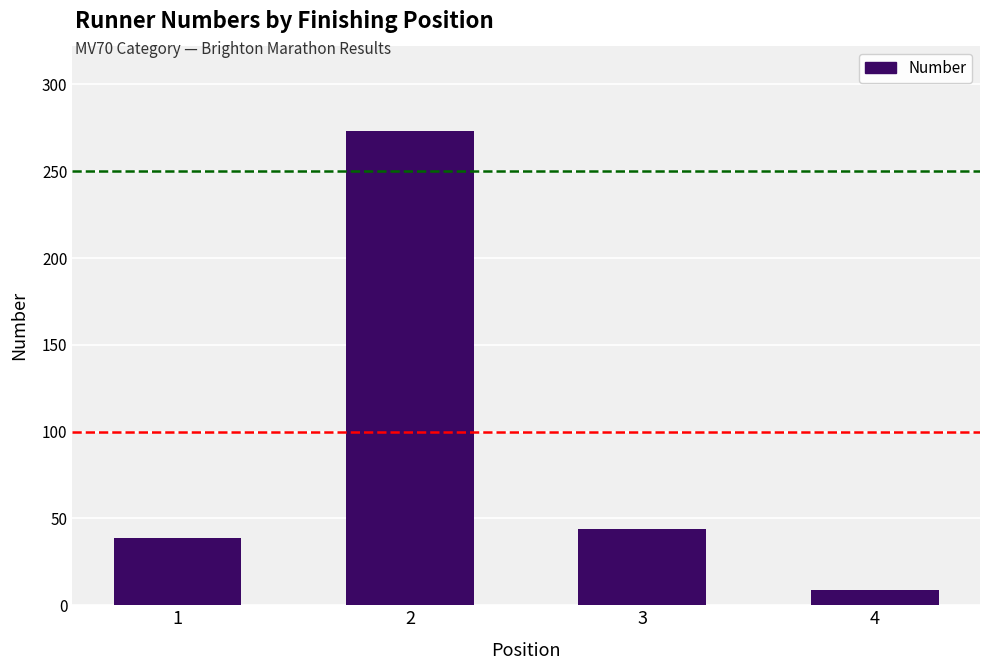

Which label corresponds to the largest value in the chart?

2